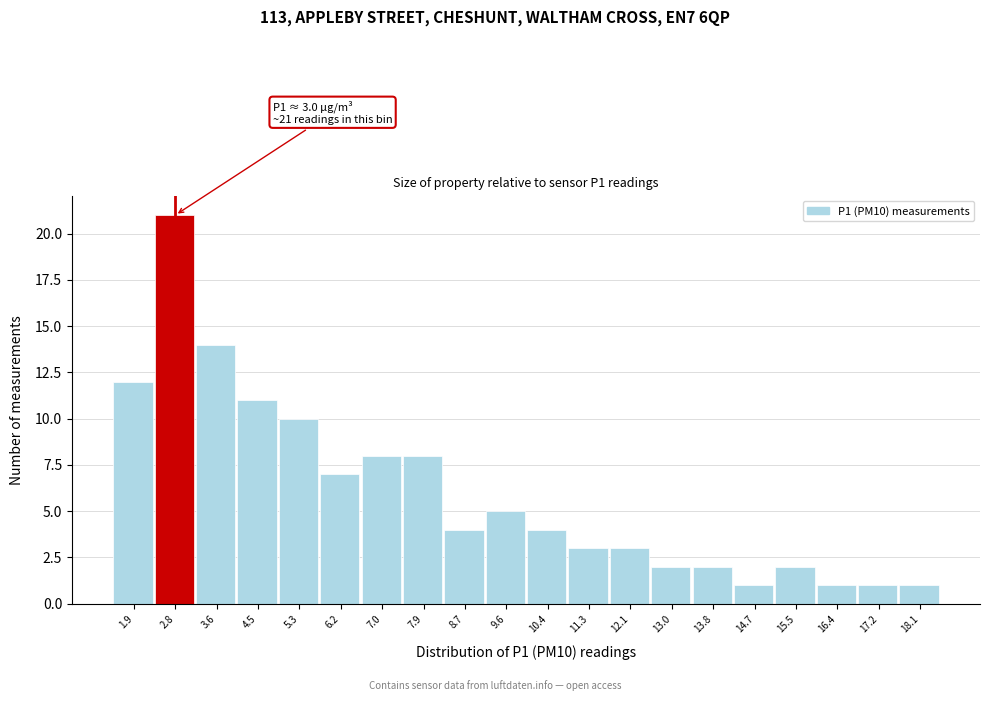

Which range on the x-axis has the tallest bar?

2.4 to 3.2